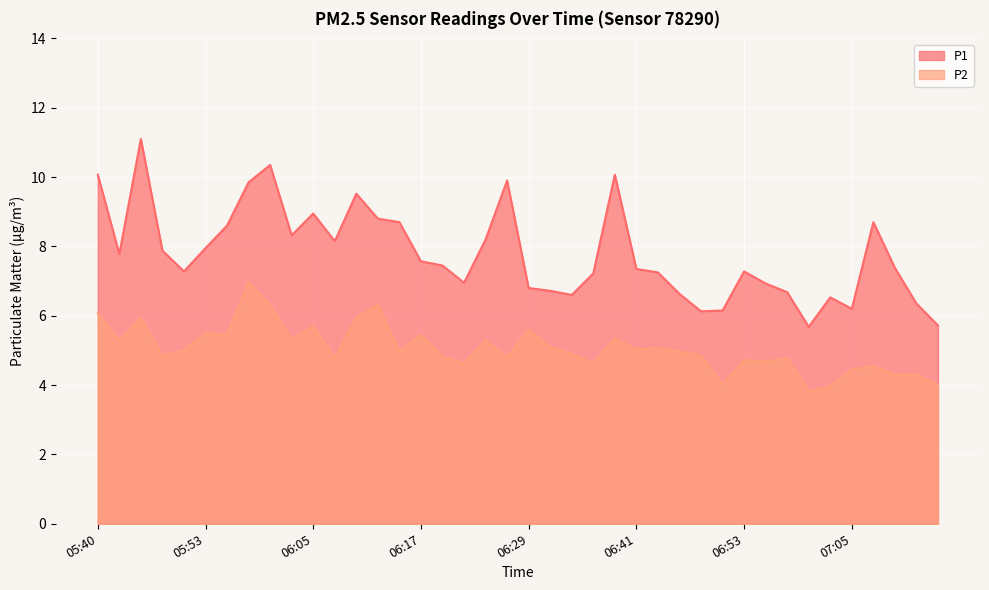

What is the label of the 37th point from the left?

07:08